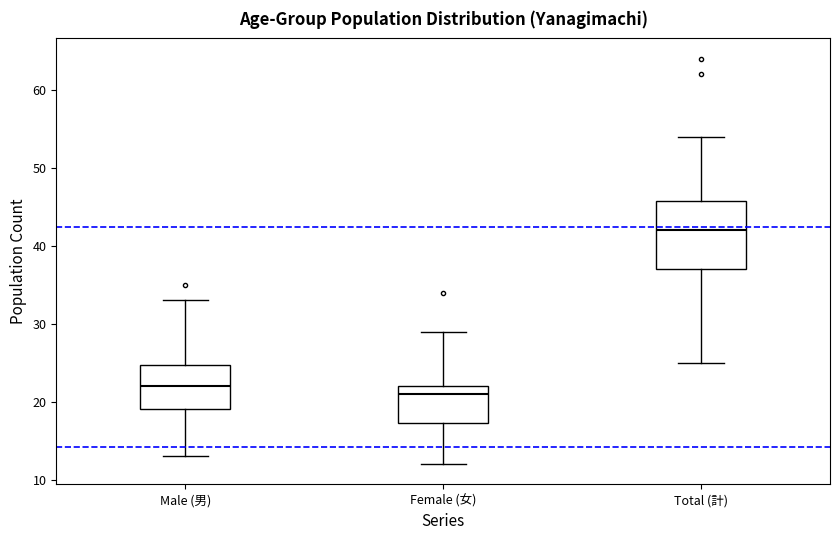

Comparing the boxes themselves (not the whiskers), which one is the tallest?

Total (計)